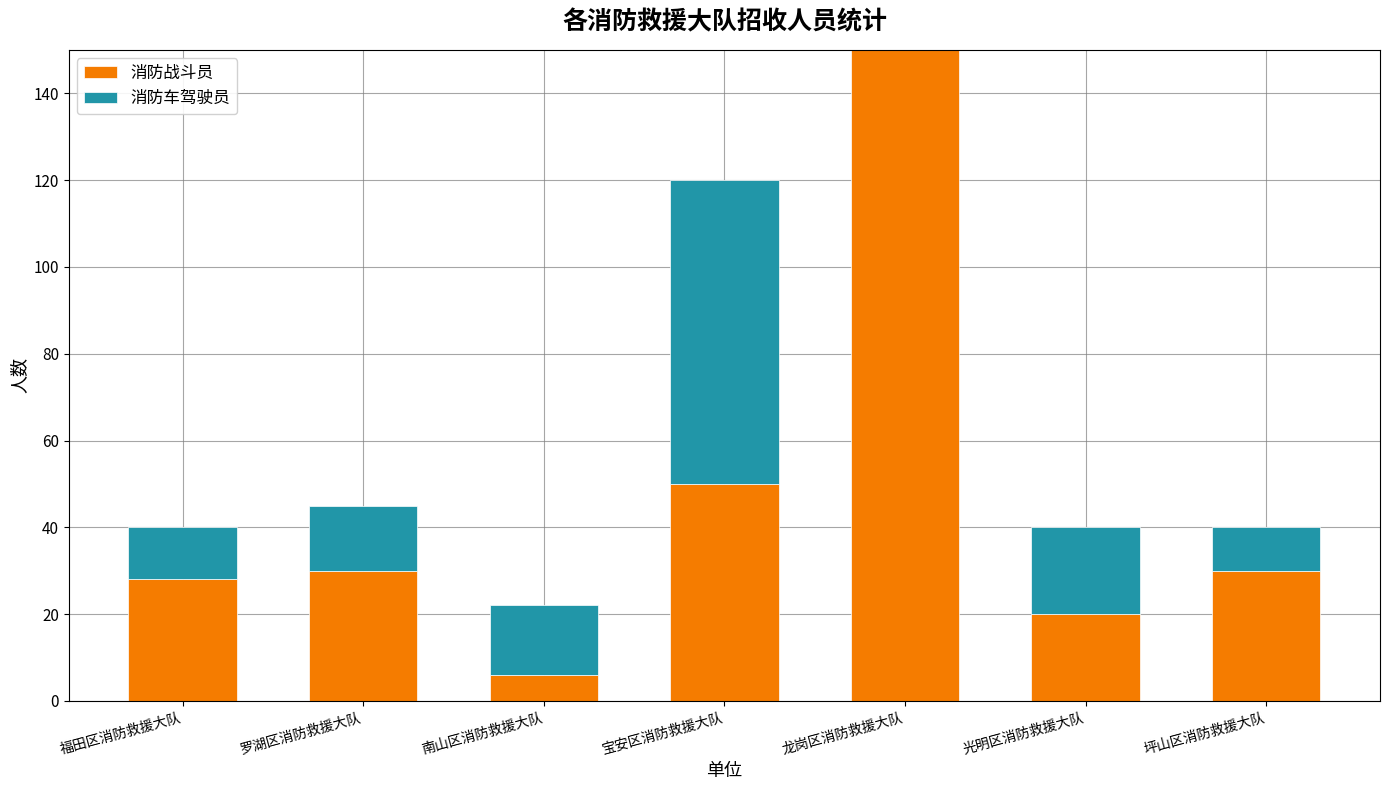

Is it true that 消防战斗员 equals 43 at 坪山区消防救援大队?

False